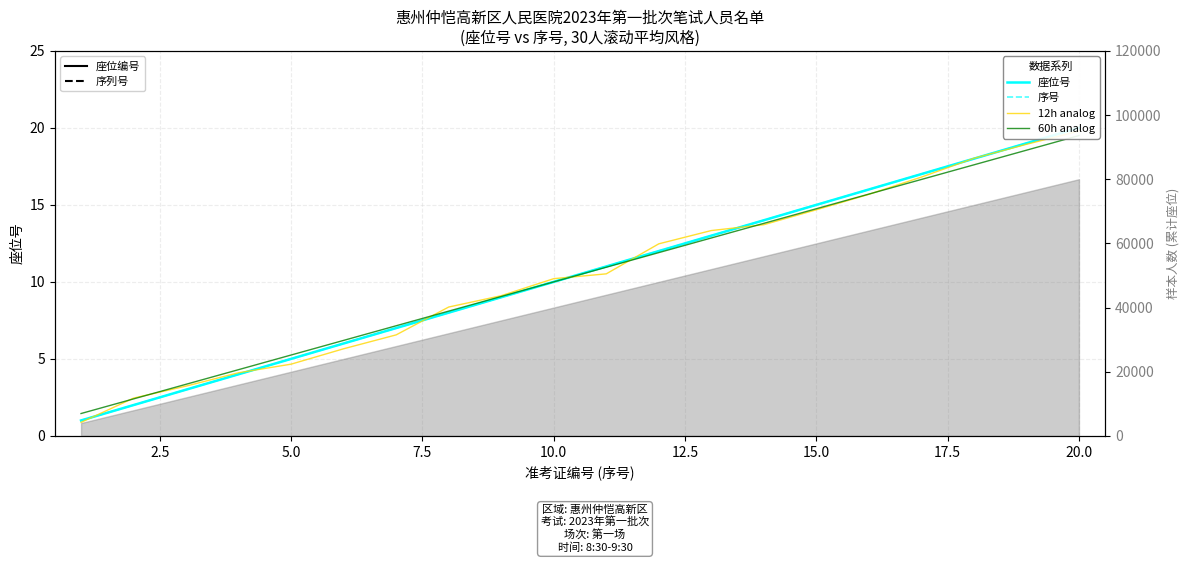

The value of 60 hours analog at 10.0 is 2.1. True or false?

False